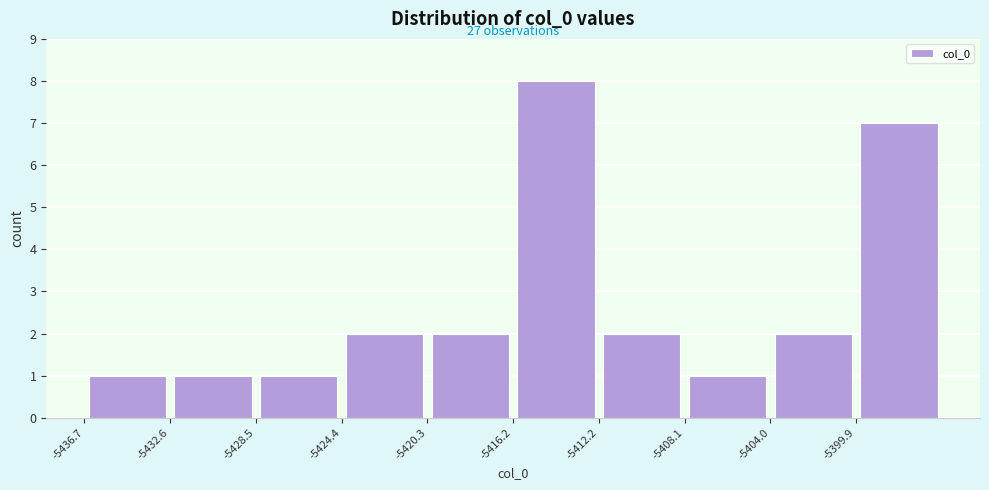

Which range on the x-axis has the tallest bar?

-5416.0 to -5412.0